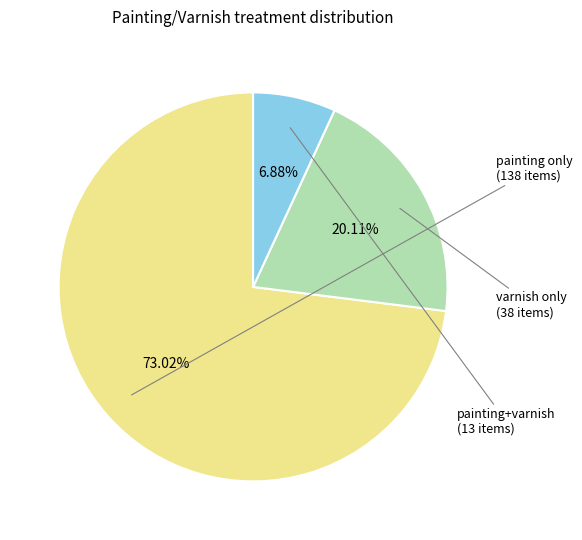

Is there a majority slice in this chart?

Yes